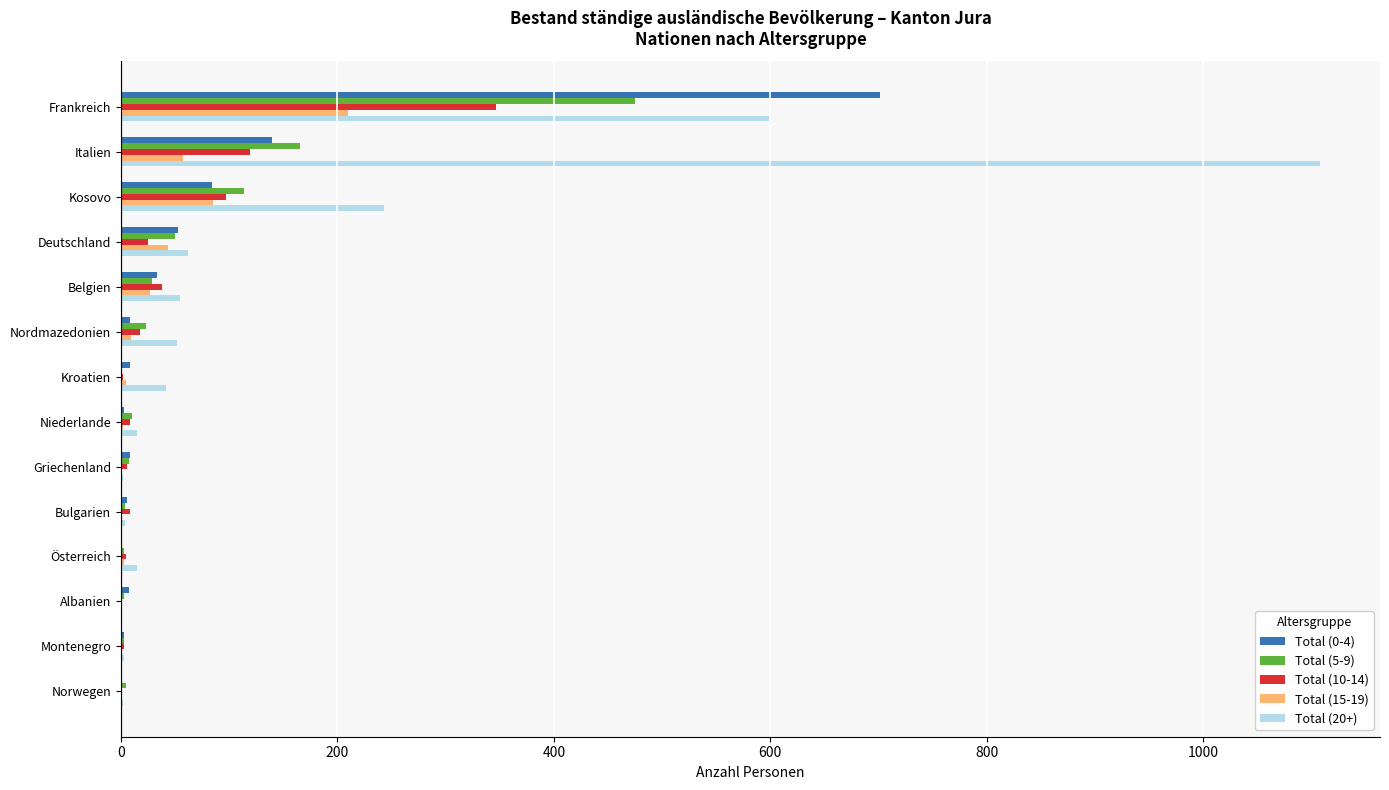

At which category is the sum across all series the highest?

Frankreich